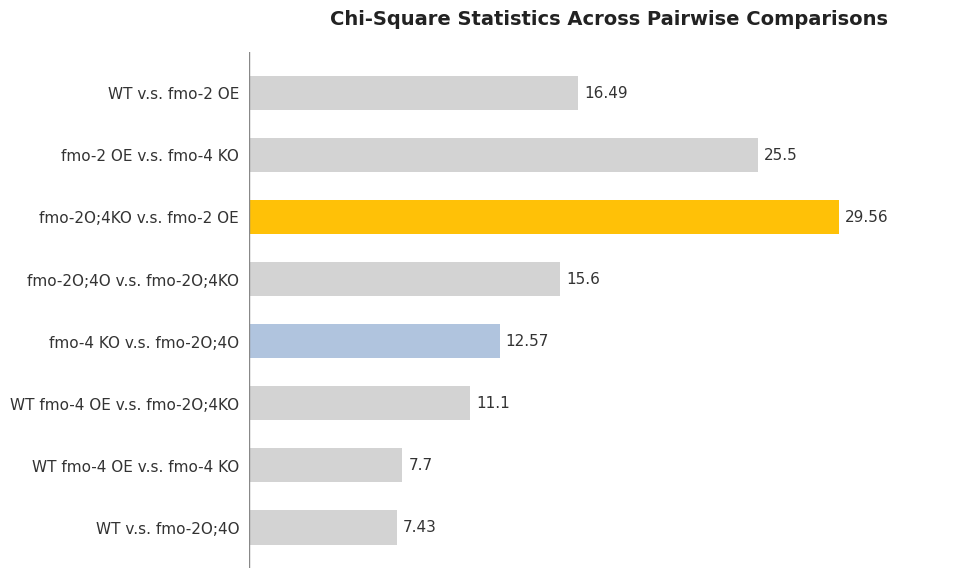

What is the sum of all values?

126.0